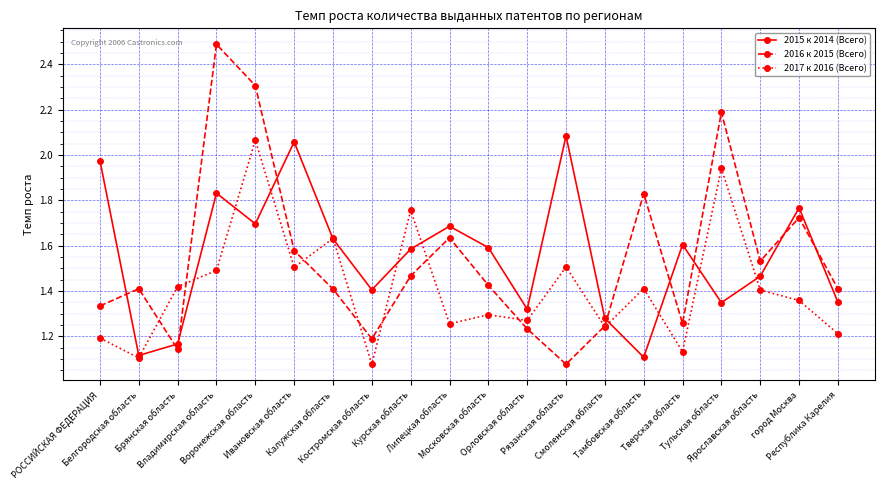

What are all the series names shown in the legend?

2015 к 2014 (Всего), 2016 к 2015 (Всего), 2017 к 2016 (Всего)